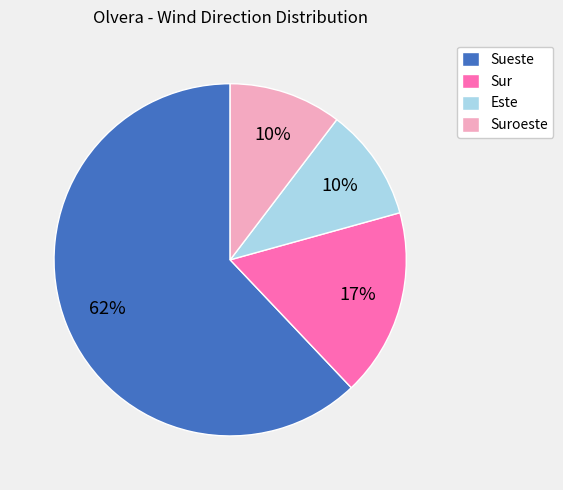

To the nearest percent, what is the average slice percentage?

25%